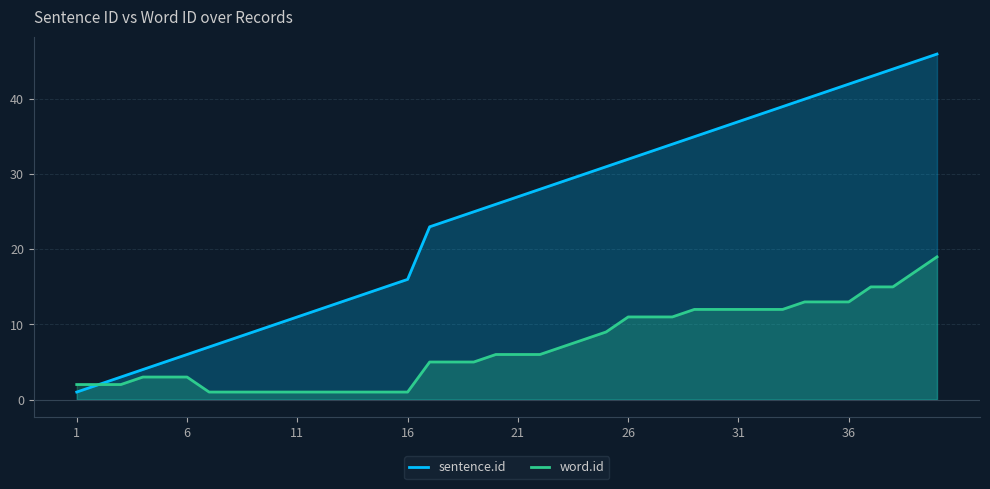

Which series has the largest total across all categories?

sentence.id